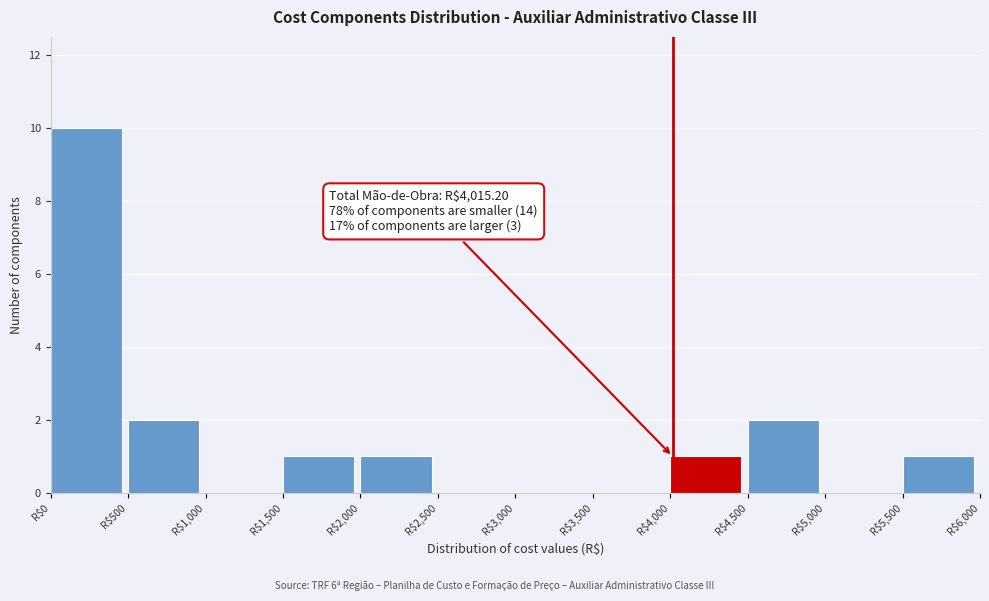

Over which range of the x-axis is the bar tallest?

0 to 500